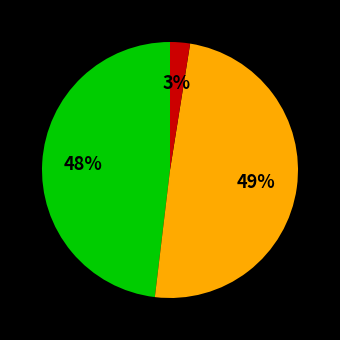

To the nearest percent, what is the average slice percentage?

33%